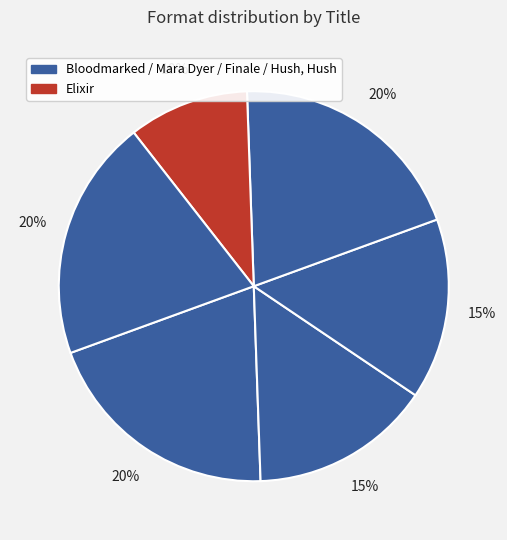

How many segments does this pie chart have?

6